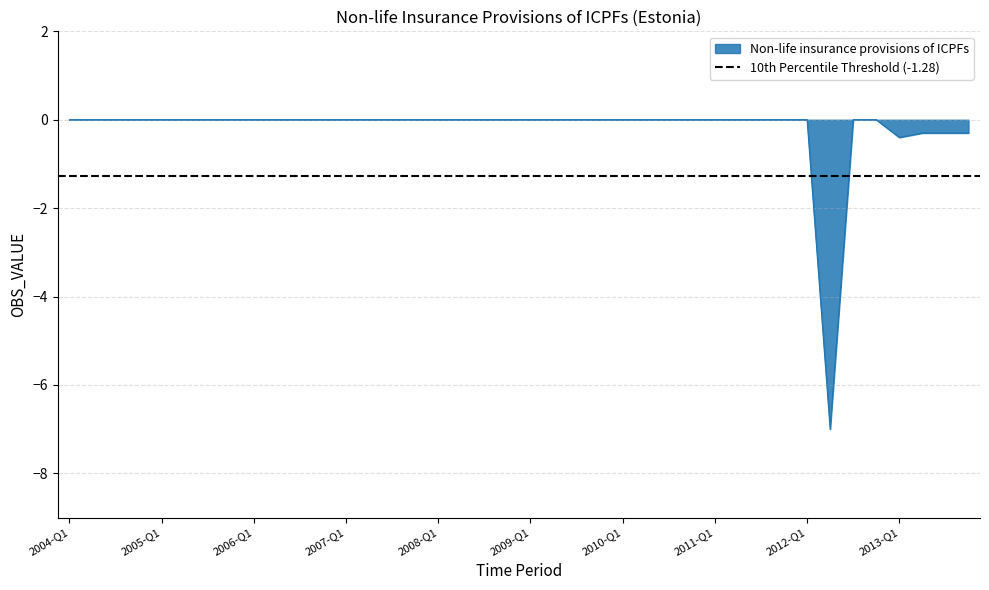

At which category does the chart reach its minimum across all series?

2012-Q2